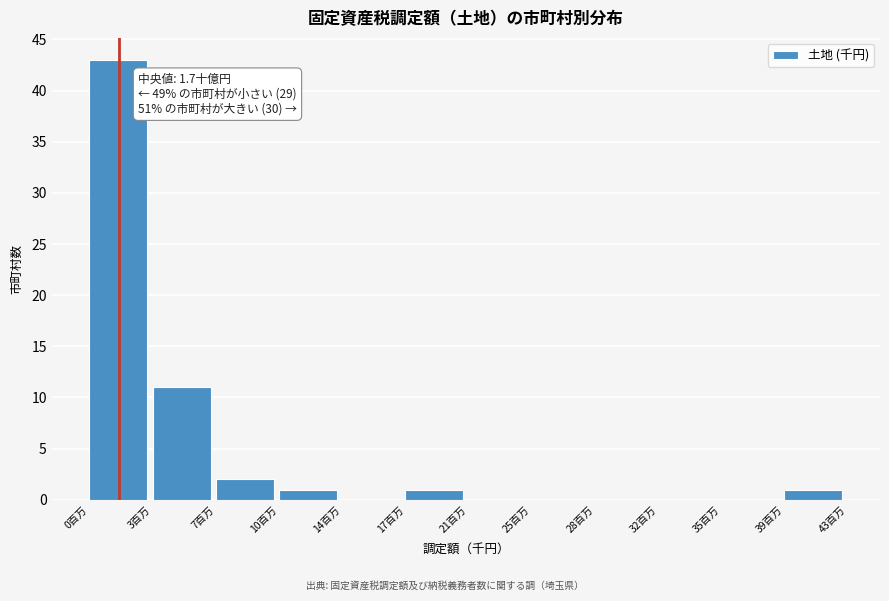

Reading left to right, transcribe all the data shown in this chart.

0百万=43	3百万=11	7百万=2	10百万=1	14百万=0	17百万=1	21百万=0	25百万=0	28百万=0	32百万=0	35百万=0	39百万=1